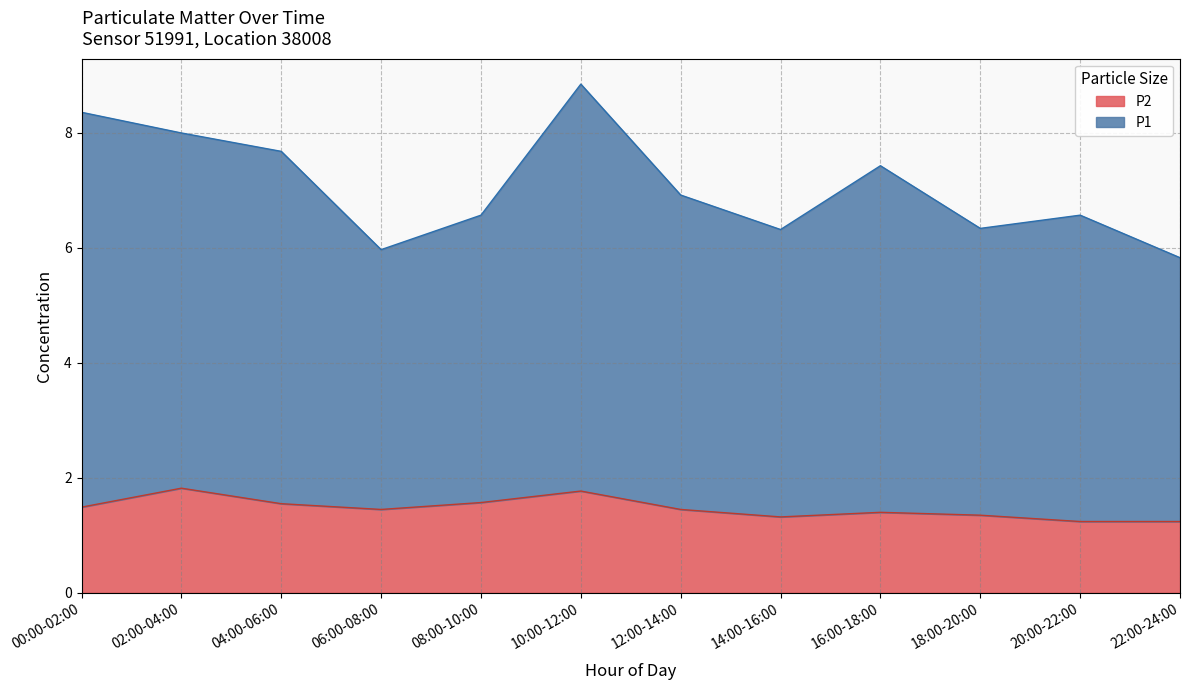

What is the label of the 4th point from the right?

16:00-18:00